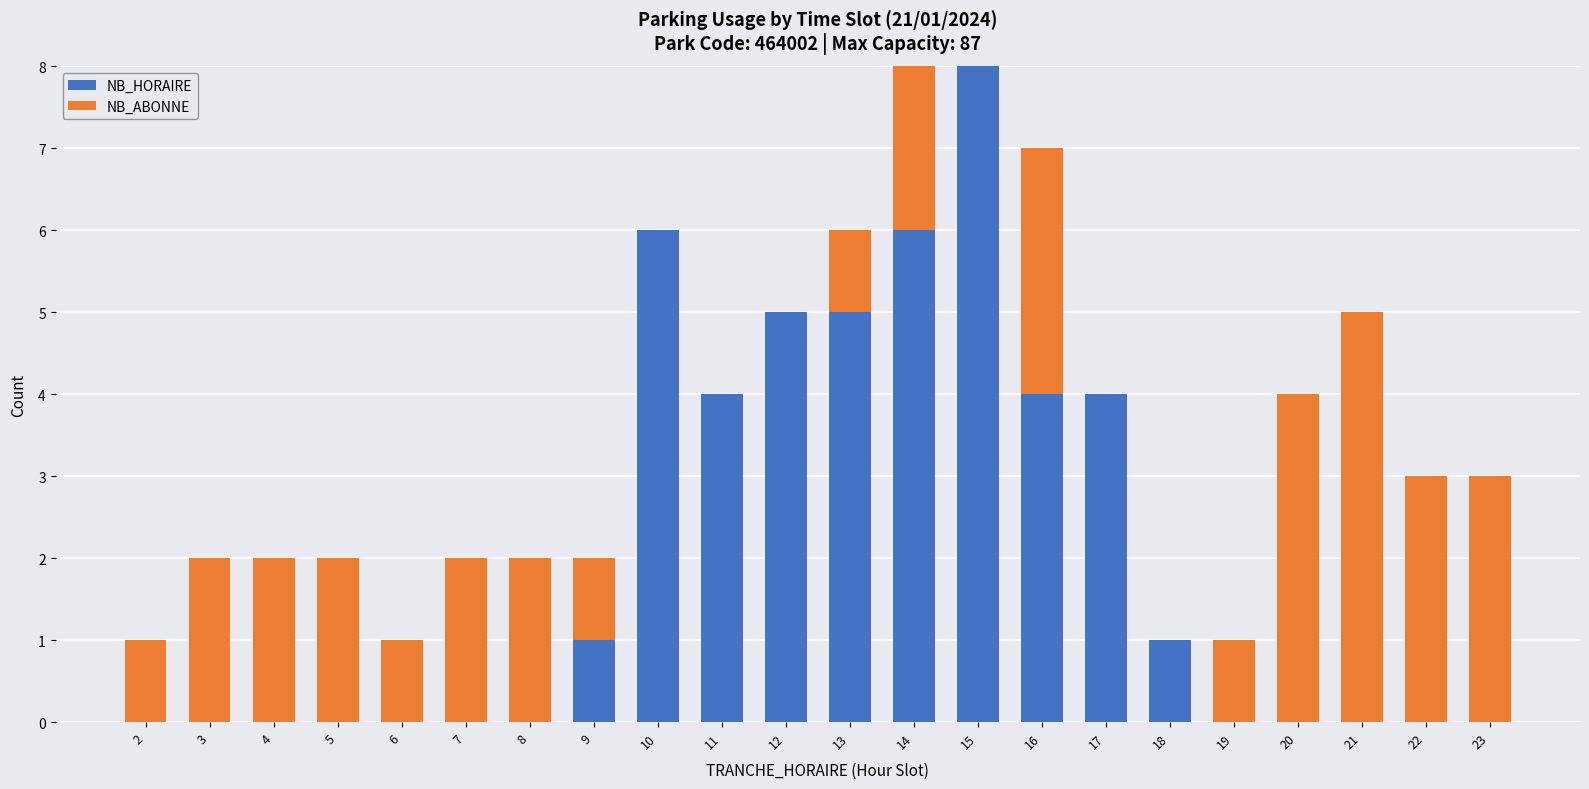

What is the sum of the NB_HORAIRE values at 13 and 12?

10